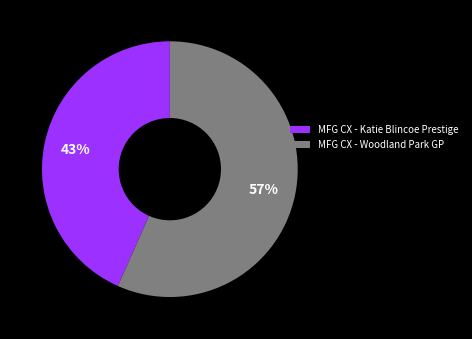

Rank the categories by value from lowest to highest.

MFG CX - Katie Blincoe Prestige, MFG CX - Woodland Park GP